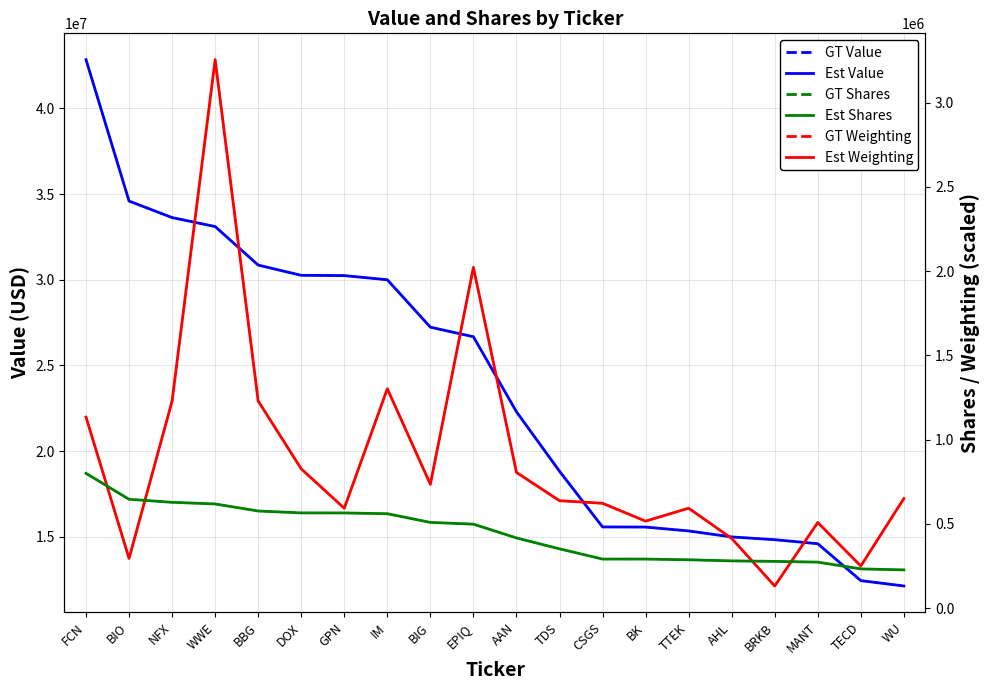

Count the number of categories in the chart.

20